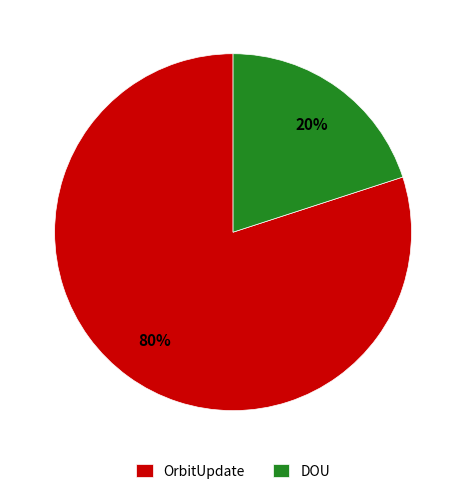

Count the number of slices in the pie.

2